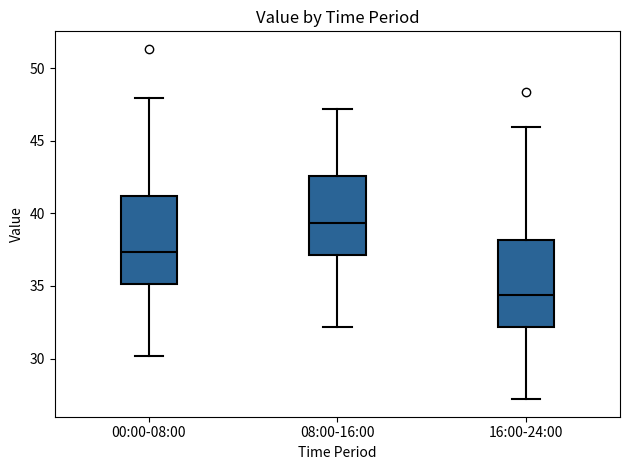

Reading left to right, transcribe this box plot: for each box, give where its median line is, the range the box spans, and where its two whiskers end, as read against the y-axis. The values are not printed on the chart, so give them approximately, as read against the axis.

00:00-08:00: median 37.5, box 35.0 to 41.0, whiskers 30.0 to 48.0
08:00-16:00: median 39.5, box 37.0 to 42.5, whiskers 32.0 to 47.0
16:00-24:00: median 34.5, box 32.0 to 38.0, whiskers 27.0 to 46.0